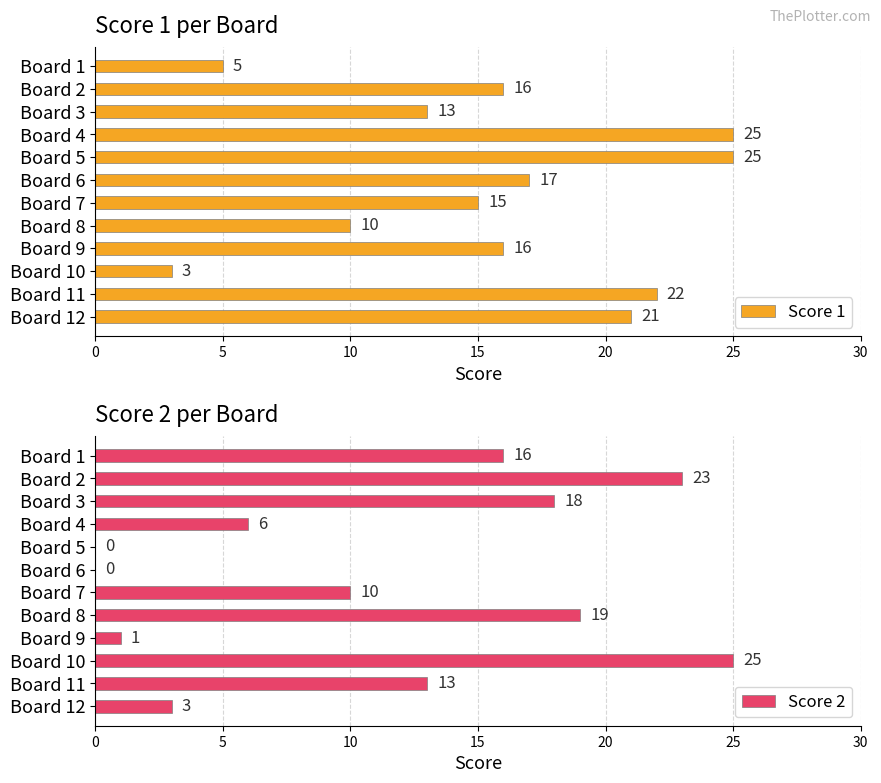

Where is Score 1 nearest to the value 14?

Board 3